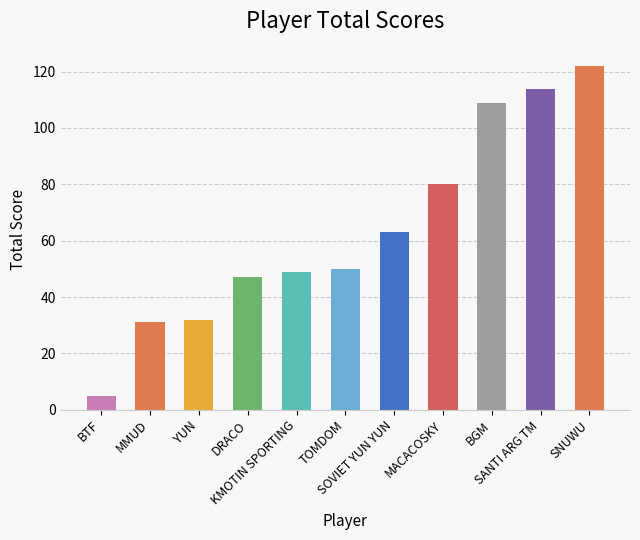

What is the value of the 2nd bar from the left?

31